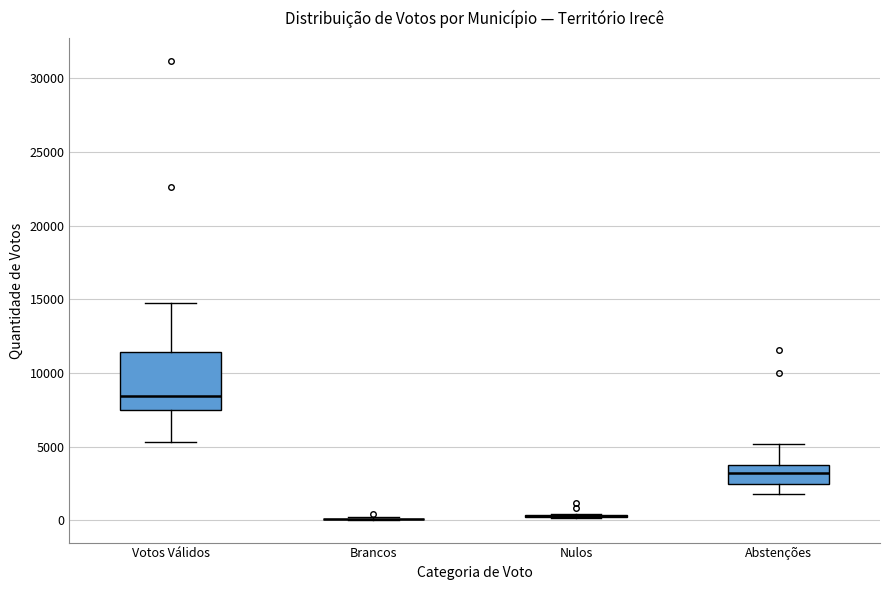

Comparing the boxes themselves (not the whiskers), which one is the tallest?

Votos Válidos